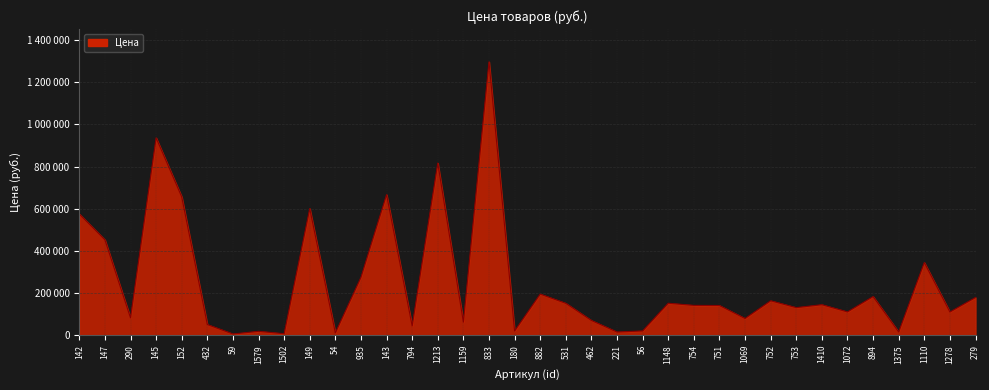

What is the difference between the values at 279 and 794?

135300